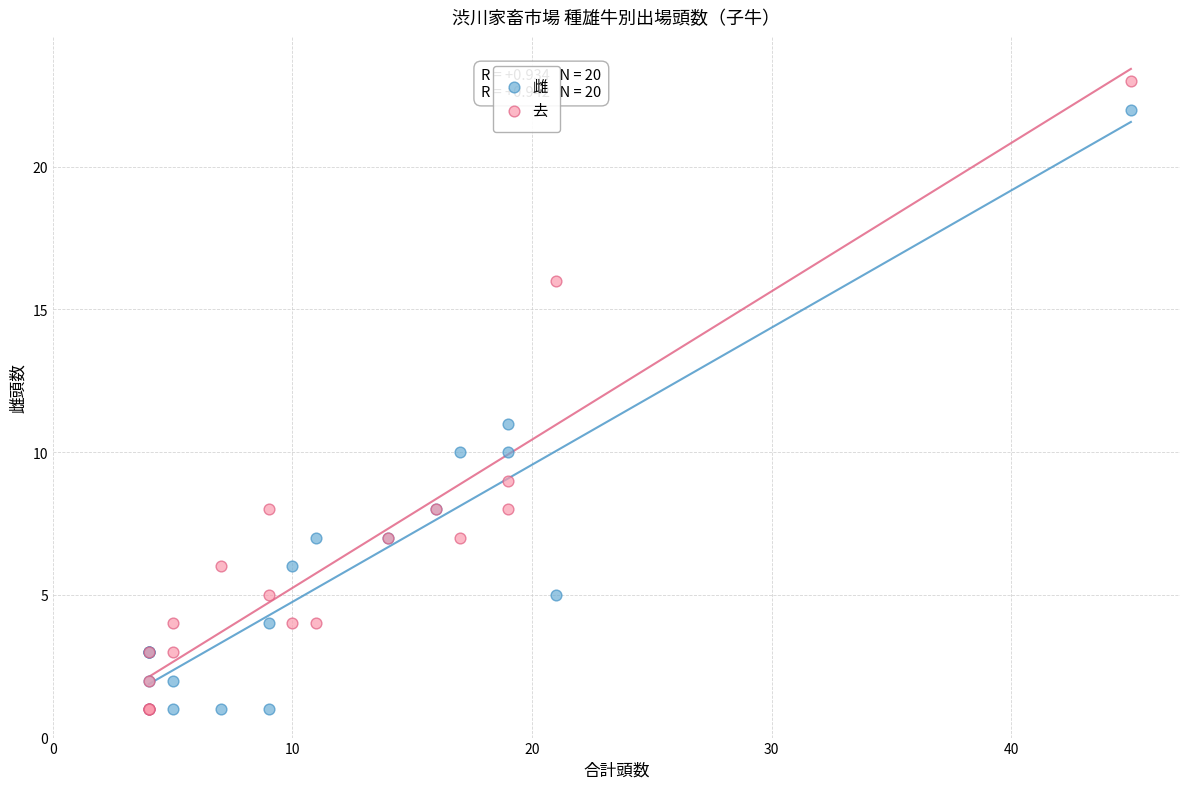

Which series reaches the maximum Y coordinate?

去